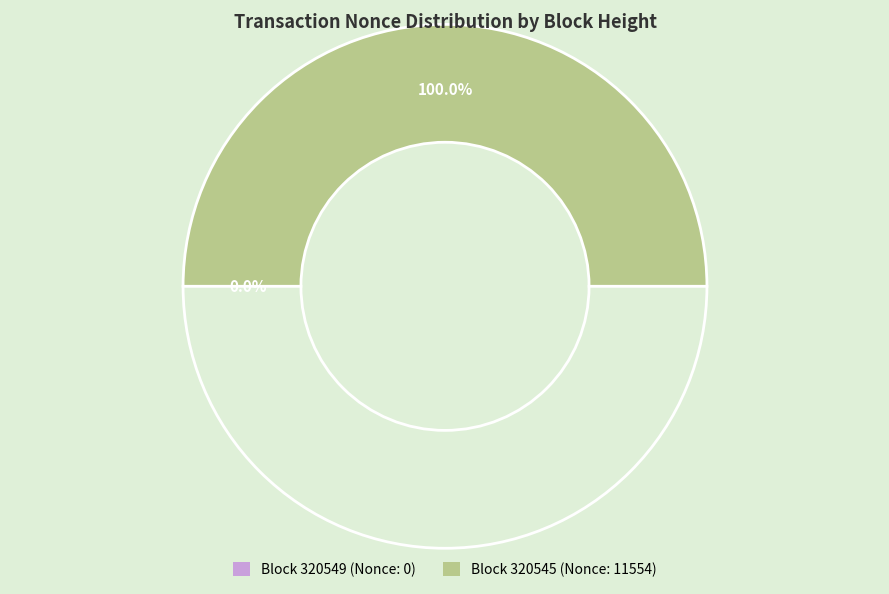

Is it true that 320549 is 0% of the pie?

True